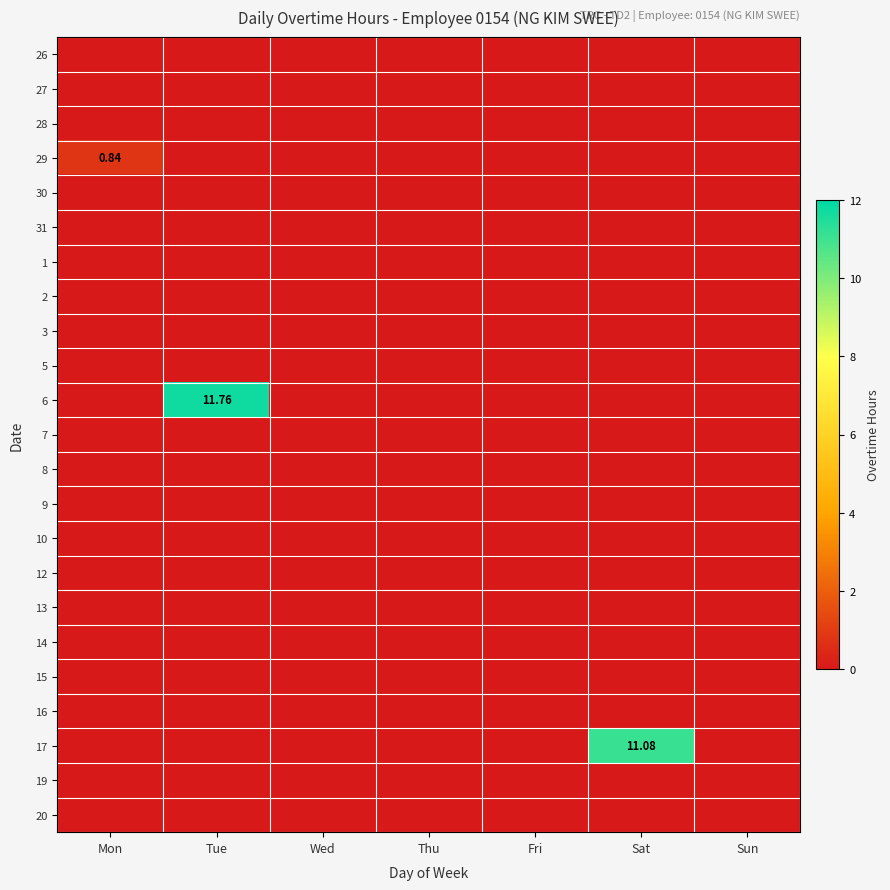

Rank the series at Sun from lowest to highest value.

26, 27, 28, 29, 30, 31, 1, 2, 3, 5, 6, 7, 8, 9, 10, 12, 13, 14, 15, 16, 17, 19, 20